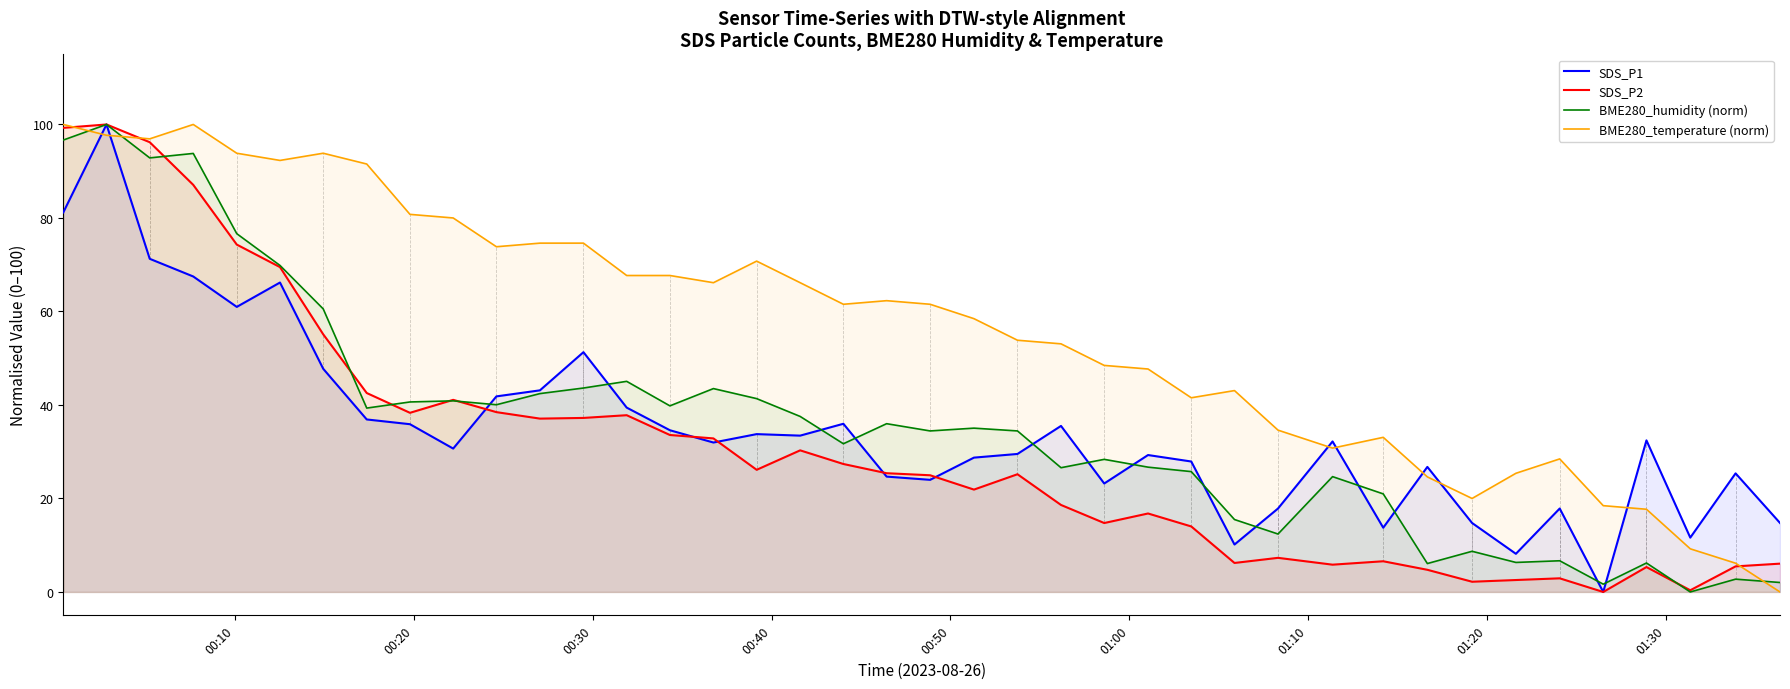

What is the maximum value for BME280_temperature (norm)?

100.0